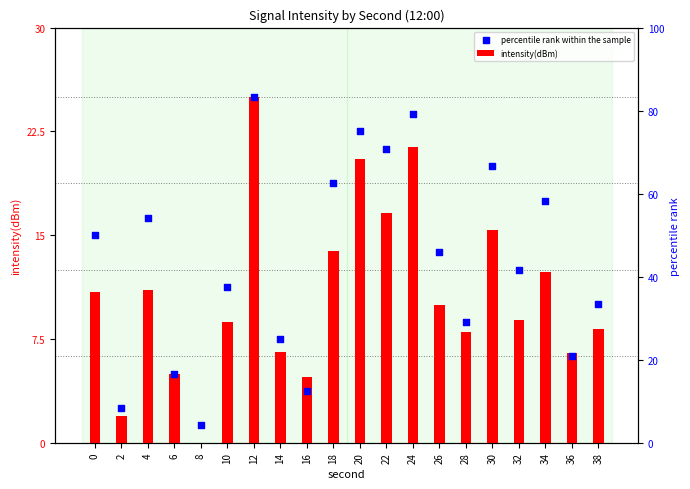

Which series has the largest Y range (max minus min)?

intensity(dBm)